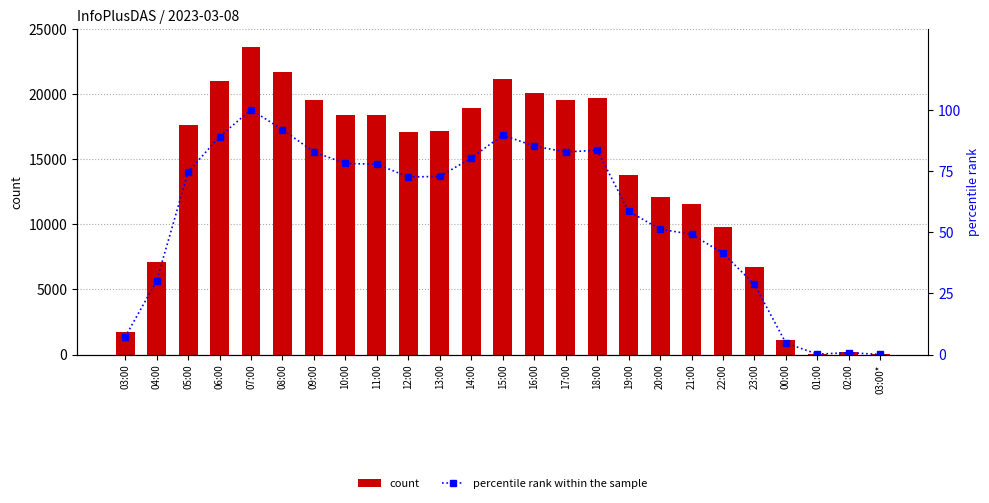

What is the average value of the percentile rank within the sample series?

57.3